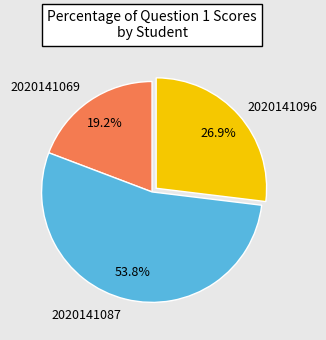

Does any single category account for the majority?

Yes